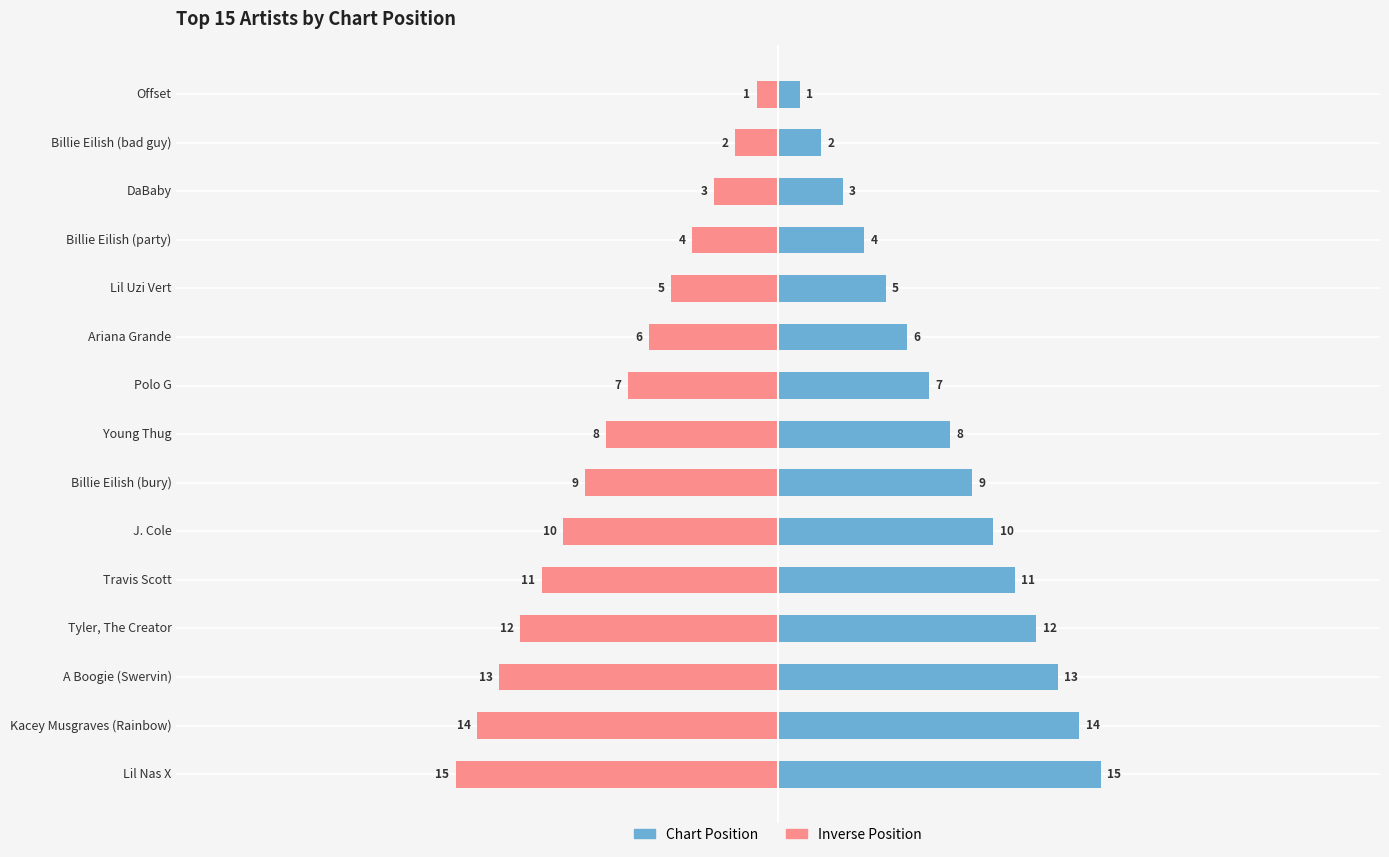

What is the difference between the Inverse Position values at J. Cole and Young Thug?

2